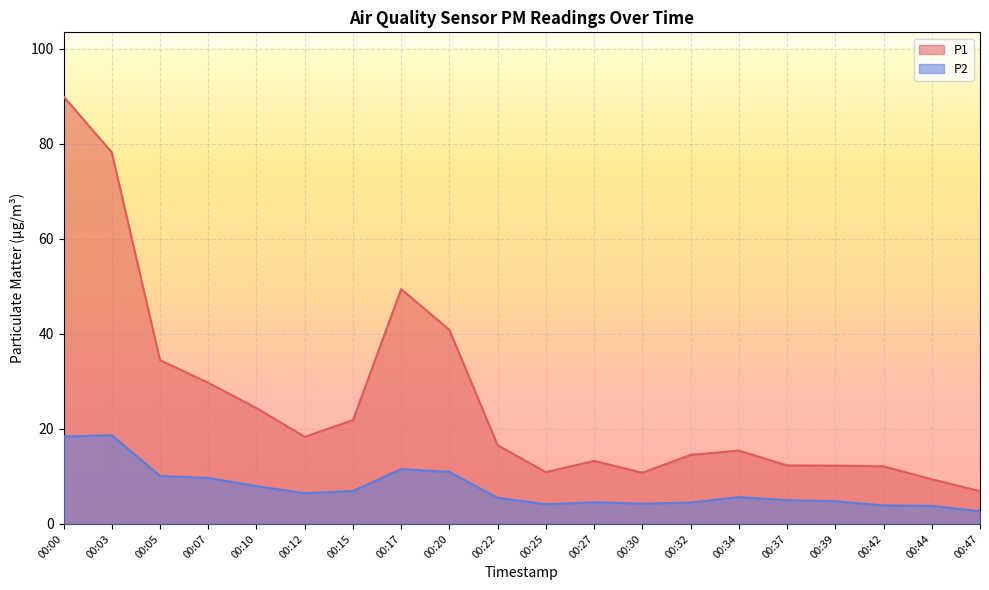

Reading left to right, list all the values displayed in this chart.

P1: 00:00=90.0	00:03=78.2	00:05=34.5	00:07=29.7	00:10=24.4	00:12=18.3	00:15=21.9	00:17=49.4	00:20=40.8	00:22=16.6	00:25=10.9	00:27=13.3	00:30=10.8	00:32=14.5	00:34=15.4	00:37=12.3	00:39=12.3	00:42=12.1	00:44=9.4	00:47=6.9
P2: 00:00=18.4	00:03=18.7	00:05=10.1	00:07=9.7	00:10=8.0	00:12=6.5	00:15=6.9	00:17=11.6	00:20=10.9	00:22=5.5	00:25=4.2	00:27=4.5	00:30=4.3	00:32=4.5	00:34=5.7	00:37=5.0	00:39=4.8	00:42=3.9	00:44=3.8	00:47=2.7